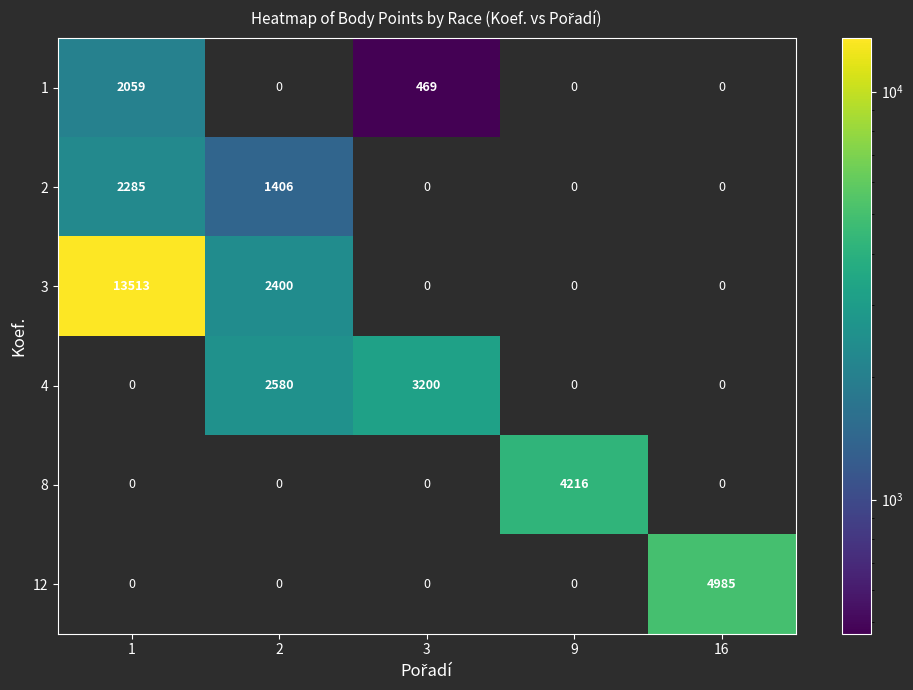

Which series has the widest spread of values?

3